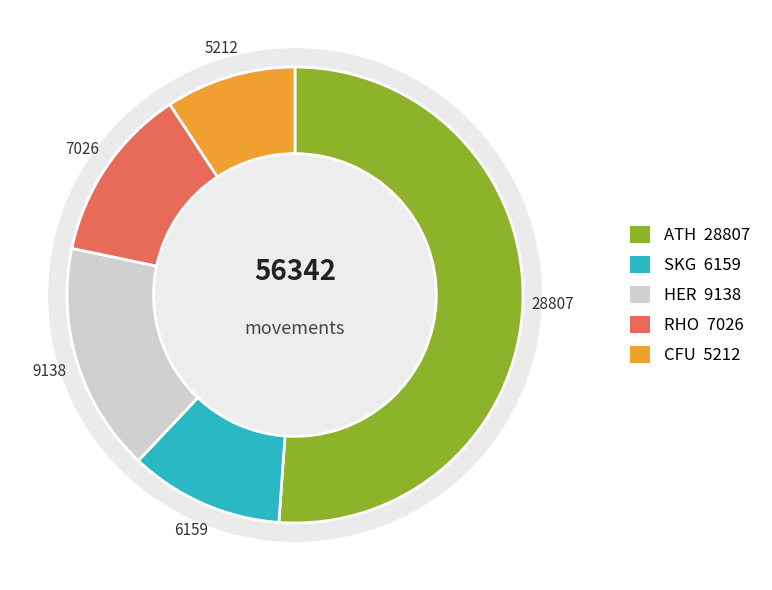

Which slice is the largest?

ATH